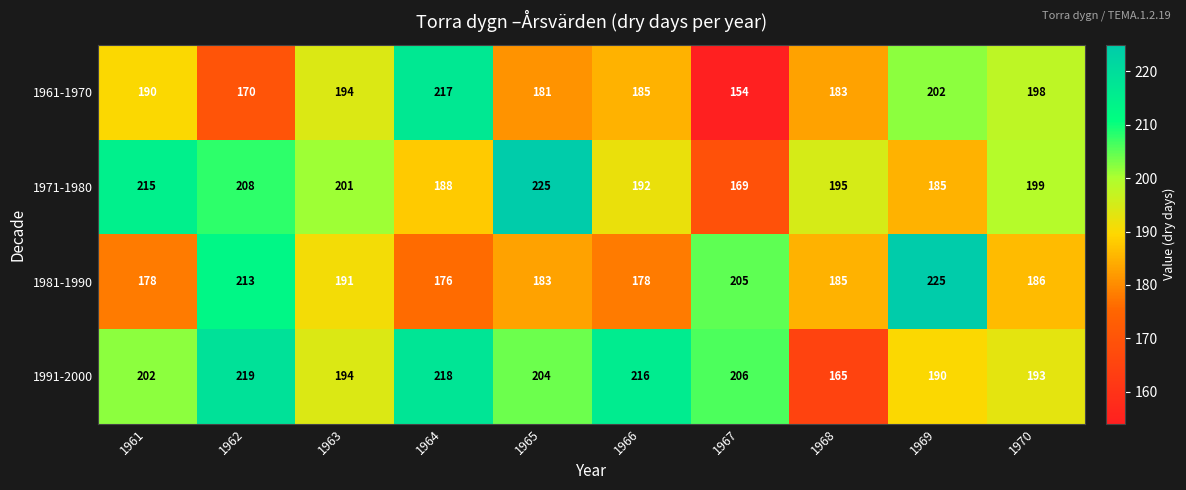

Is it true that 1991-2000 equals 206 at 1967?

True